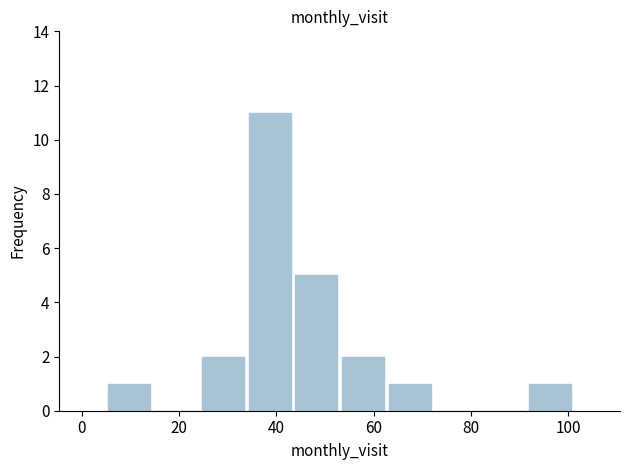

Which range on the x-axis has the tallest bar?

33.8 to 43.4